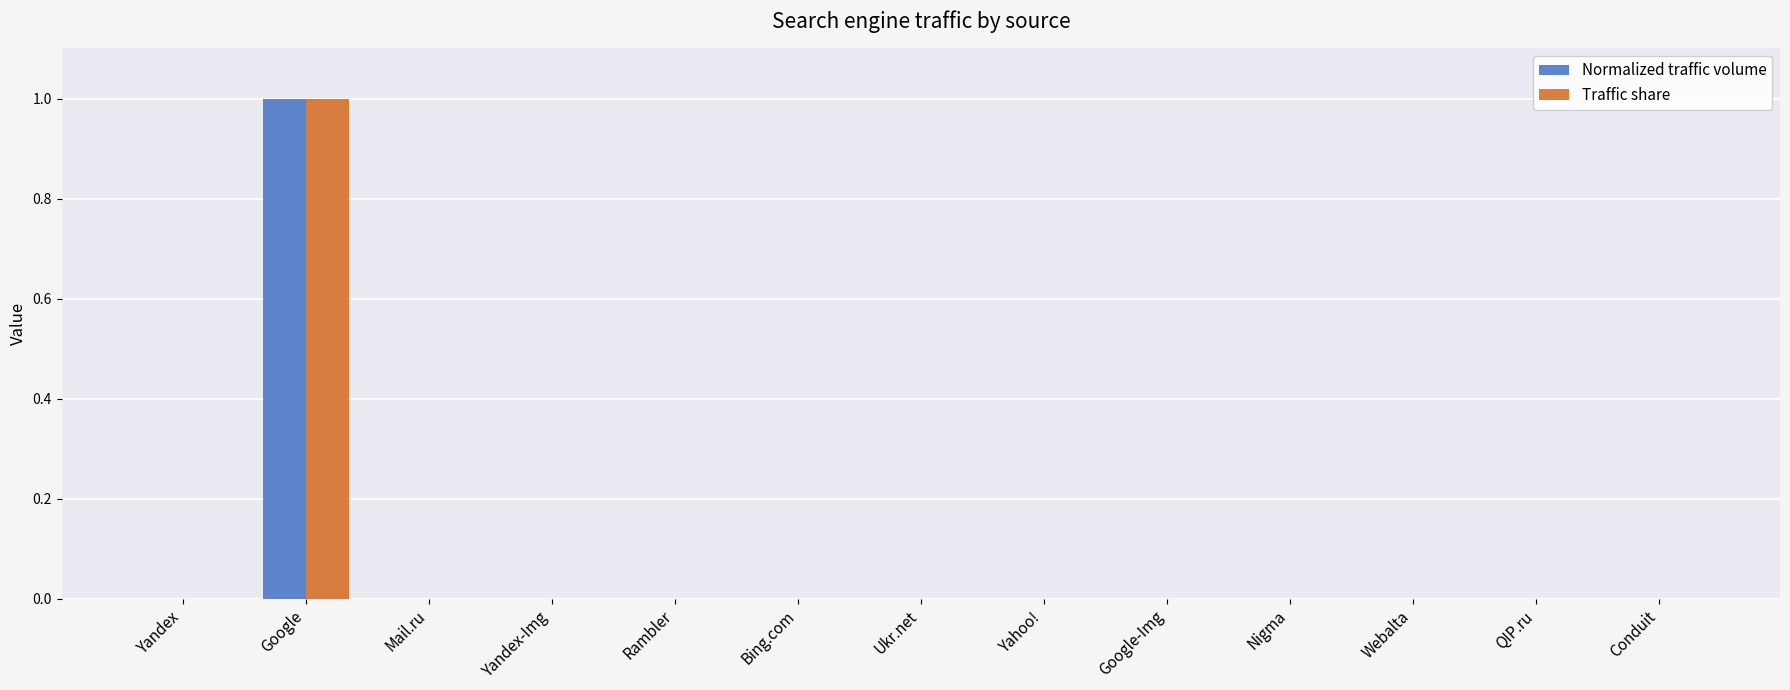

Is it true that Normalized traffic volume equals -1 at Bing.com?

False